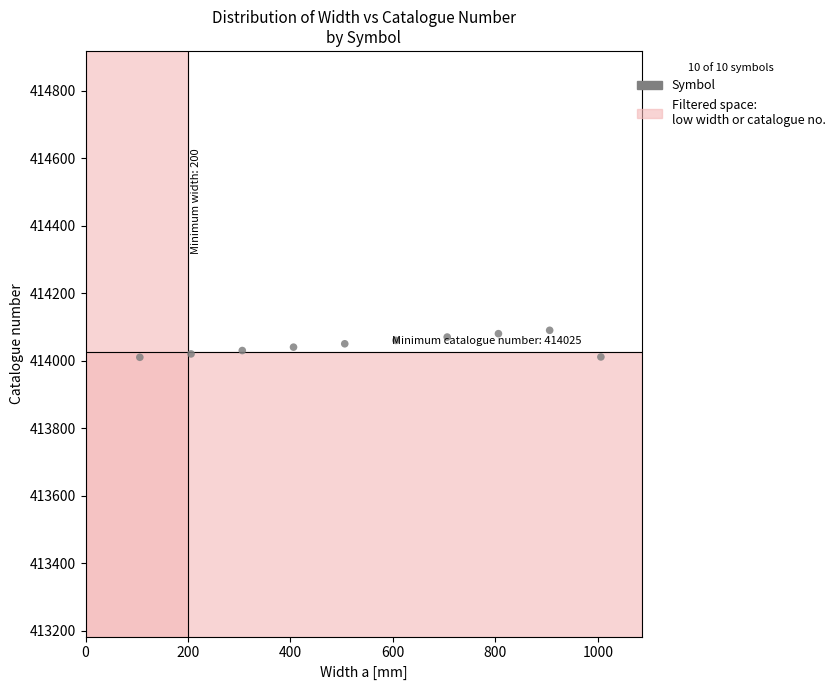

What is the range of X values (max minus min)?

900